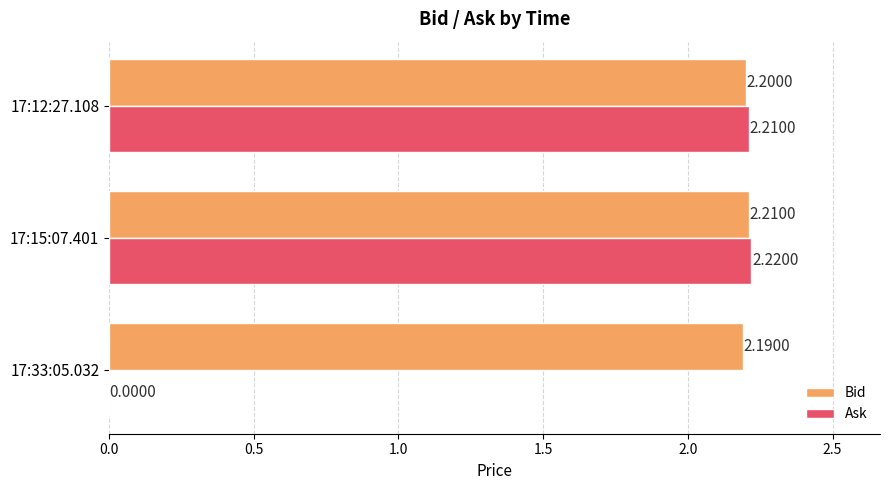

What is the maximum value shown in the chart?

2.2